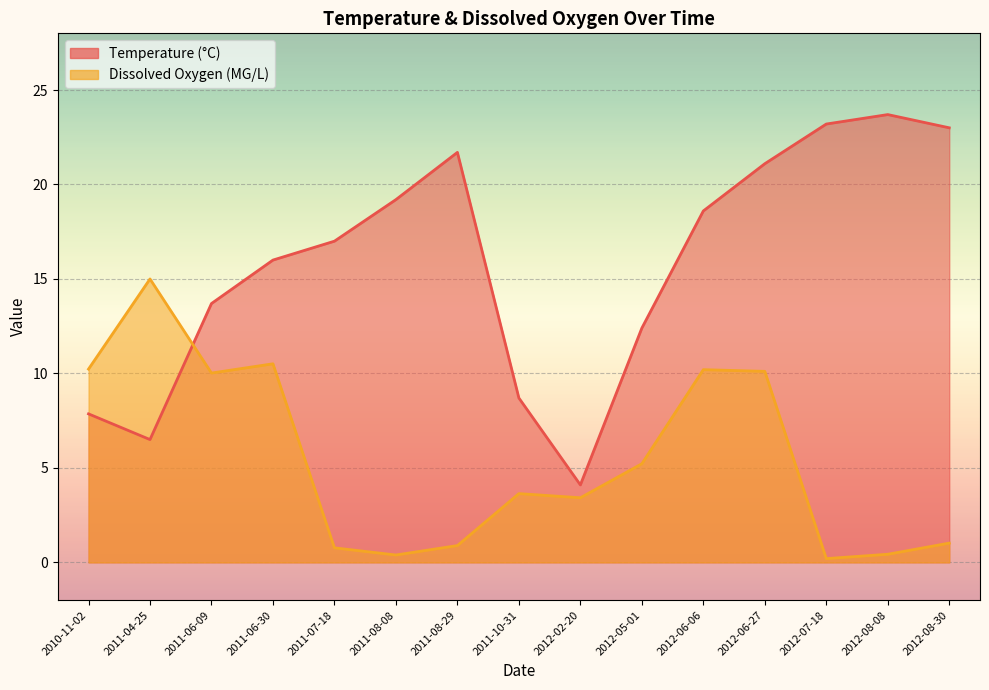

The Temperature series shows 3.8 at 2012-05-01. True or false?

False